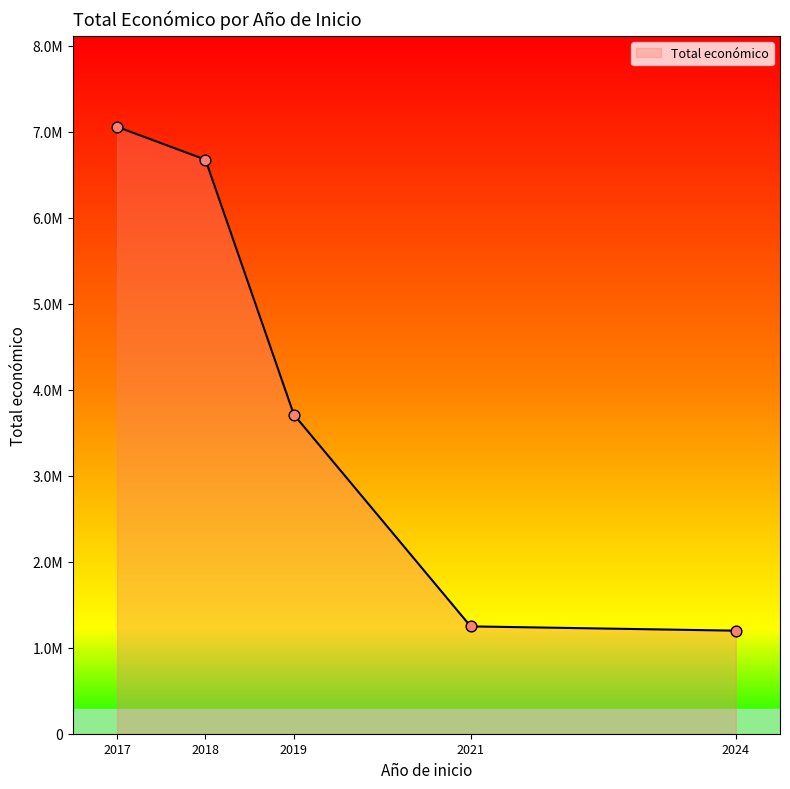

Between 2018 and 2021, which is larger?

2018